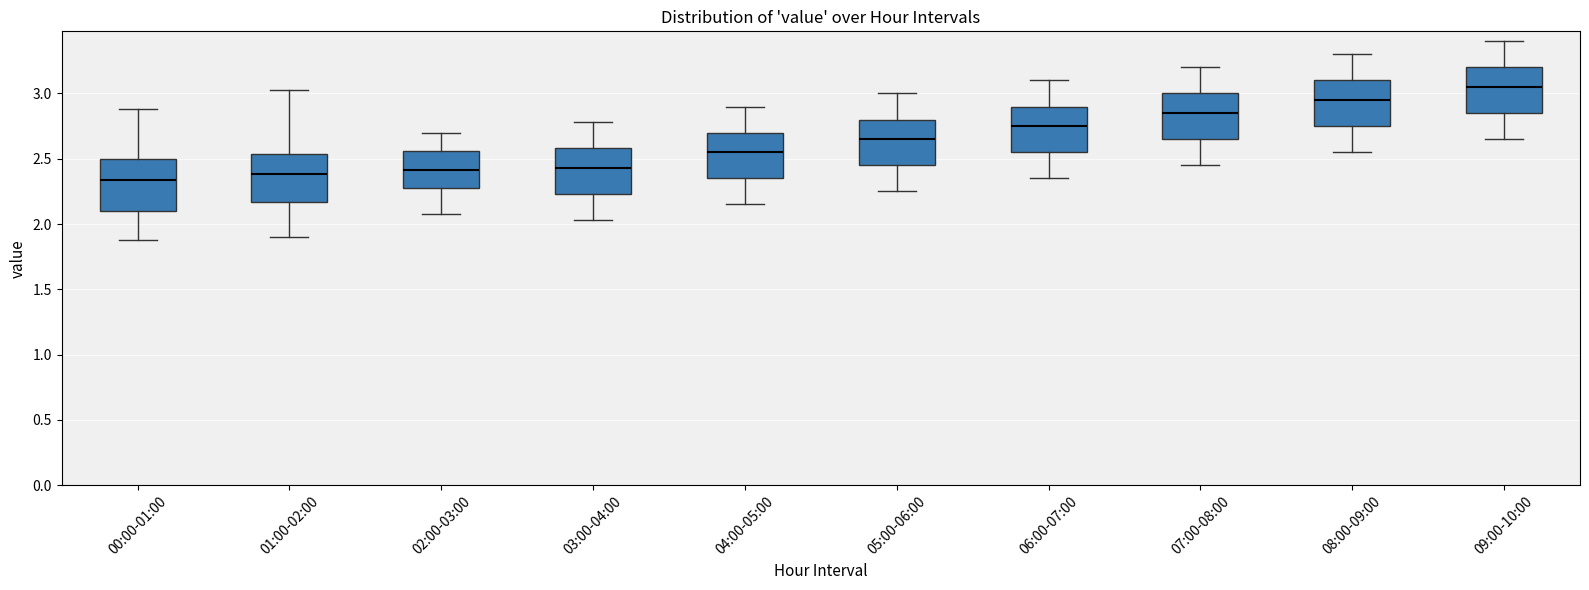

Where does the upper whisker of the box for 05:00-06:00 end on the y-axis? The values are not printed on the chart, so give them approximately, as read against the axis.

3.00